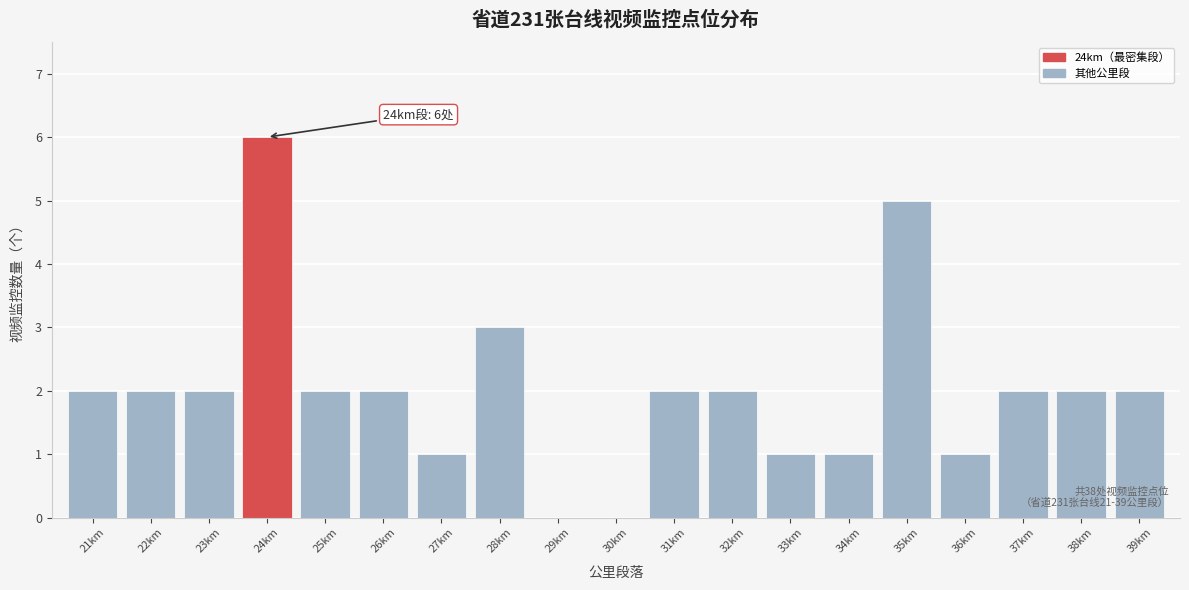

Reading left to right, extract all data points from this chart.

21km=2	22km=2	23km=2	24km=6	25km=2	26km=2	27km=1	28km=3	29km=0	30km=0	31km=2	32km=2	33km=1	34km=1	35km=5	36km=1	37km=2	38km=2	39km=2